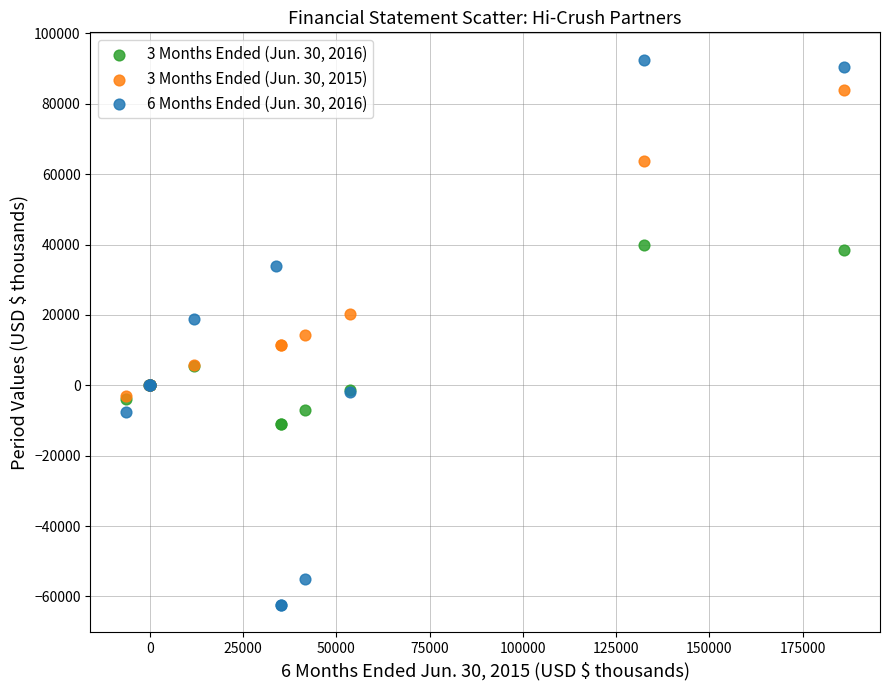

Which series has the largest Y range (max minus min)?

6 Months Ended (Jun. 30, 2016)